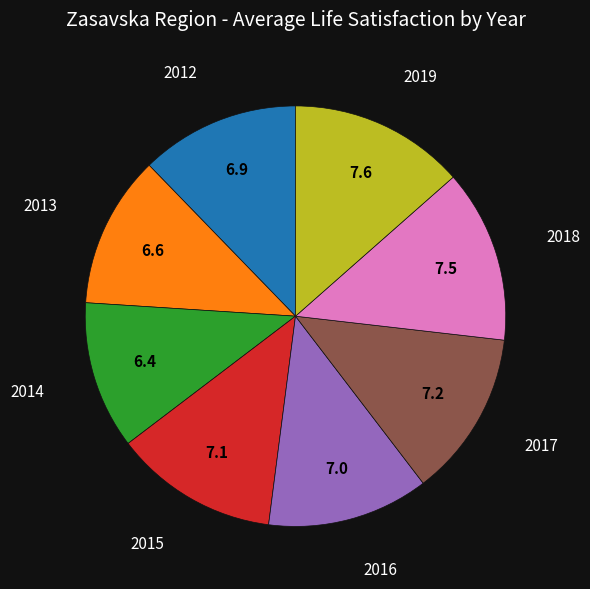

Does any single category account for the majority?

No